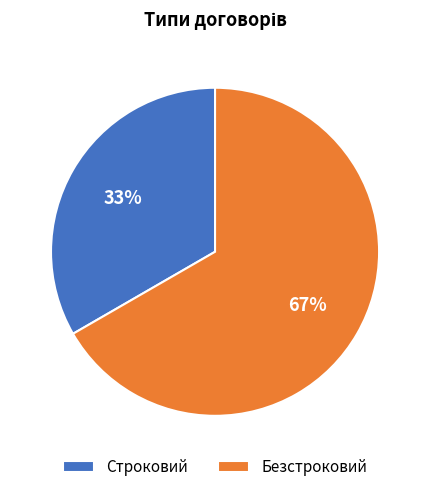

Count the number of slices in the pie.

2